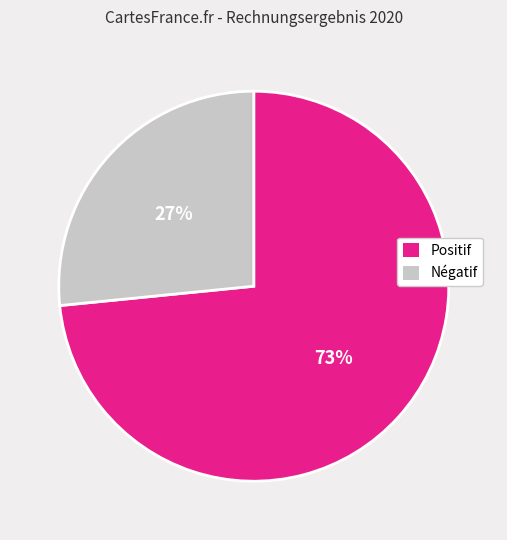

To the nearest percent, what is the average slice percentage?

50%